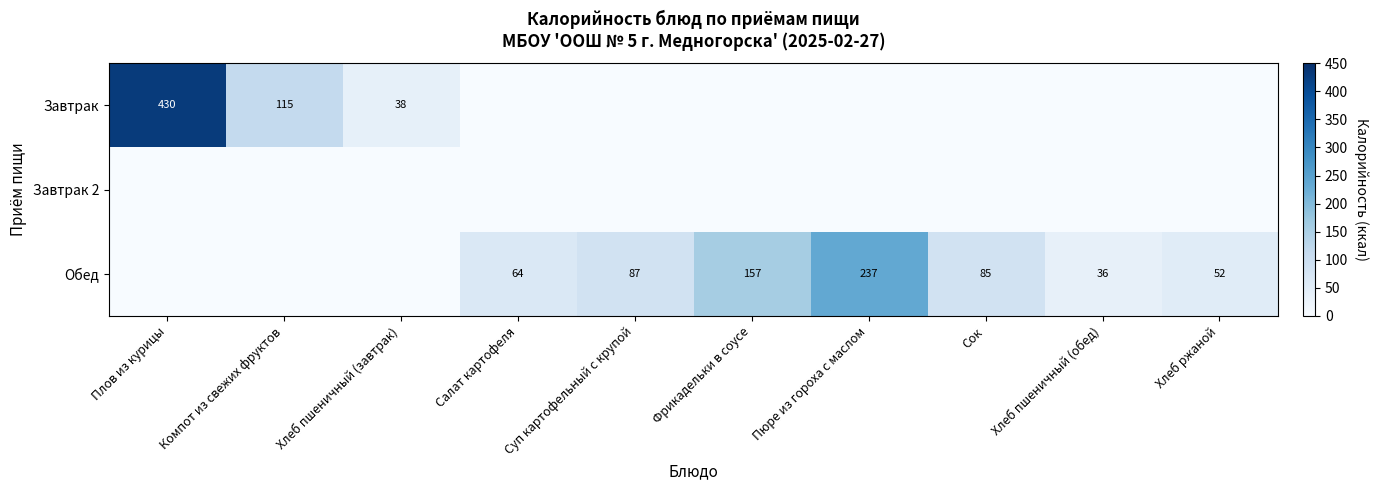

True or false: Обед has a value of 372 at Пюре из гороха с маслом.

False